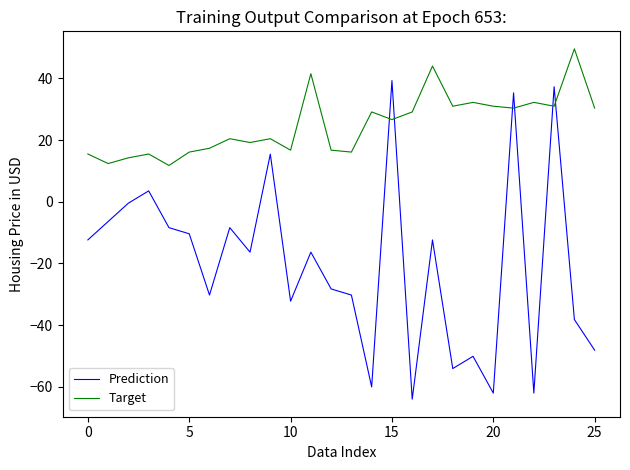

Reading left to right, transcribe all the data shown in this chart.

Prediction: -12.4	-6.4	-0.5	3.5	-8.4	-10.4	-30.2	-8.4	-16.3	15.4	-32.2	-16.3	-28.2	-30.2	-60.0	39.3	-64.0	-12.4	-54.1	-50.1	-62.0	35.3	-62.0	37.3	-38.2	-48.1
Target: 15.5	12.4	14.2	15.5	11.8	16.1	17.3	20.4	19.2	20.4	16.7	41.5	16.7	16.1	29.1	26.6	29.1	44.0	31.0	32.2	31.0	30.3	32.2	31.0	49.5	30.3